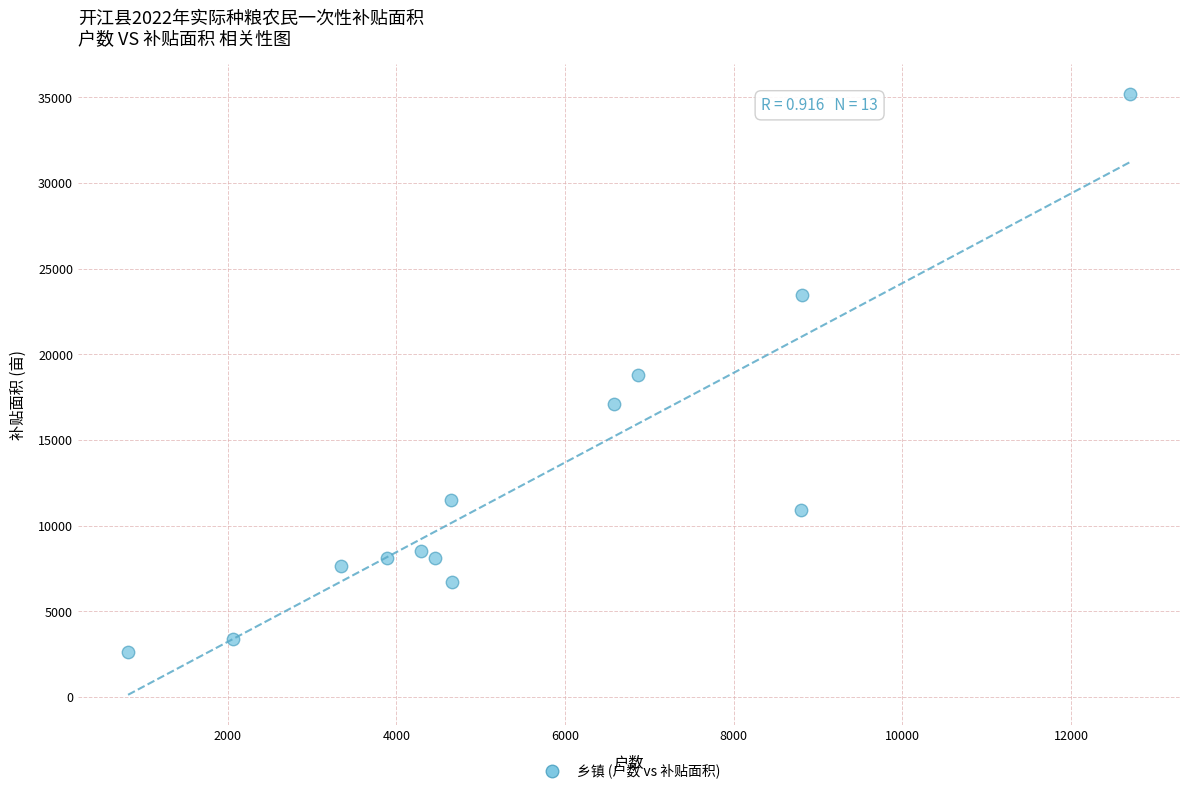

What is the range of X values (max minus min)?

11877.0